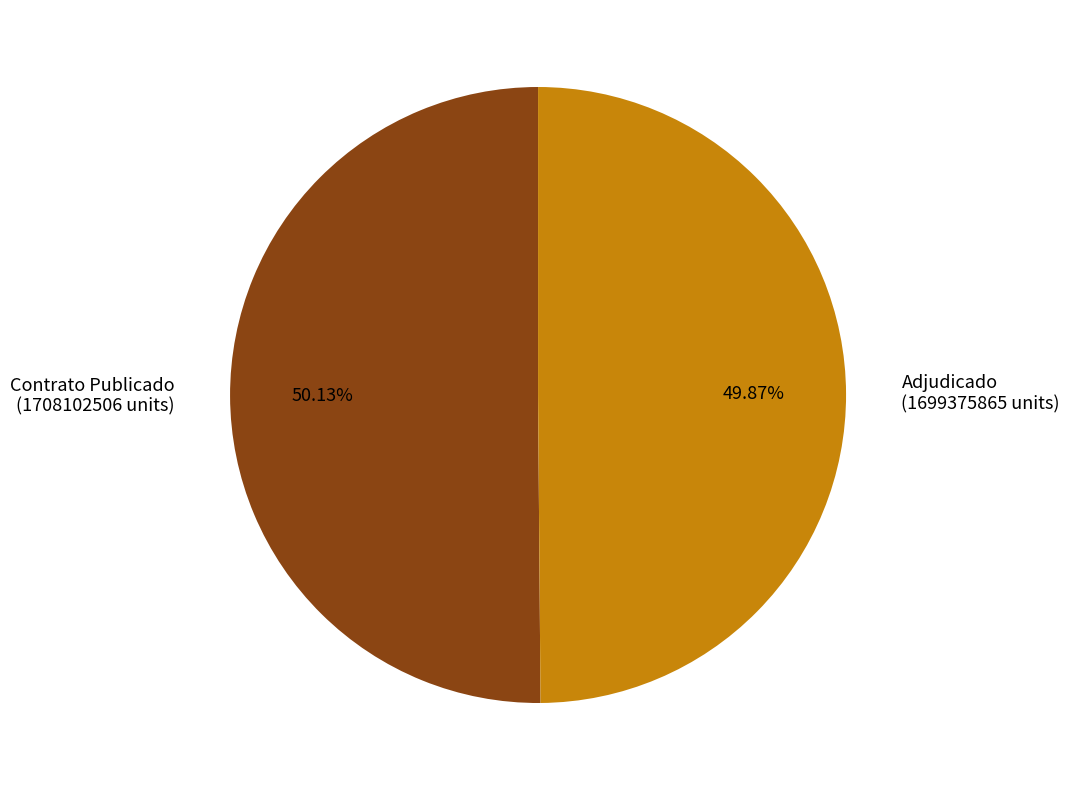

Is there a majority slice in this chart?

Yes